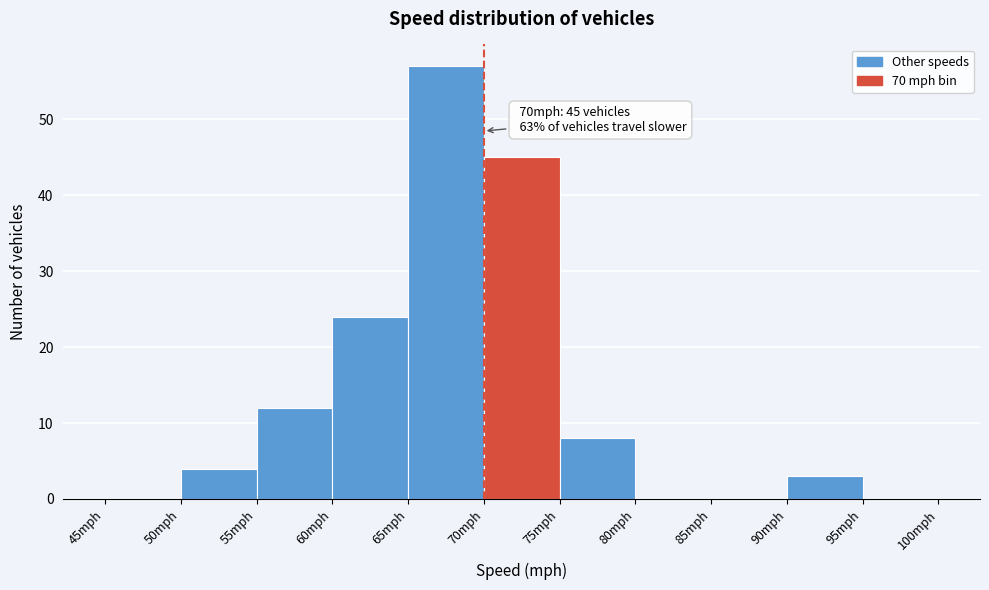

Which range on the x-axis has the tallest bar?

65 to 70